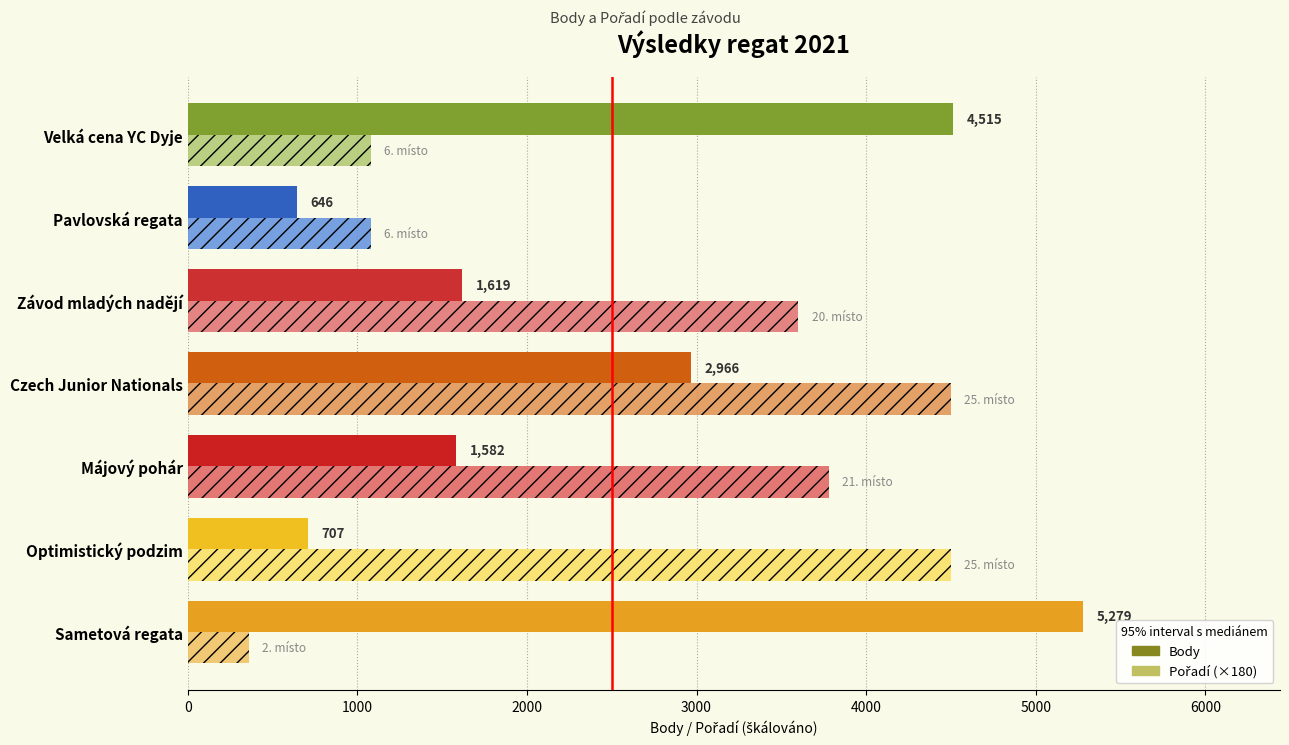

Which category has the highest value across all series?

Sametová regata